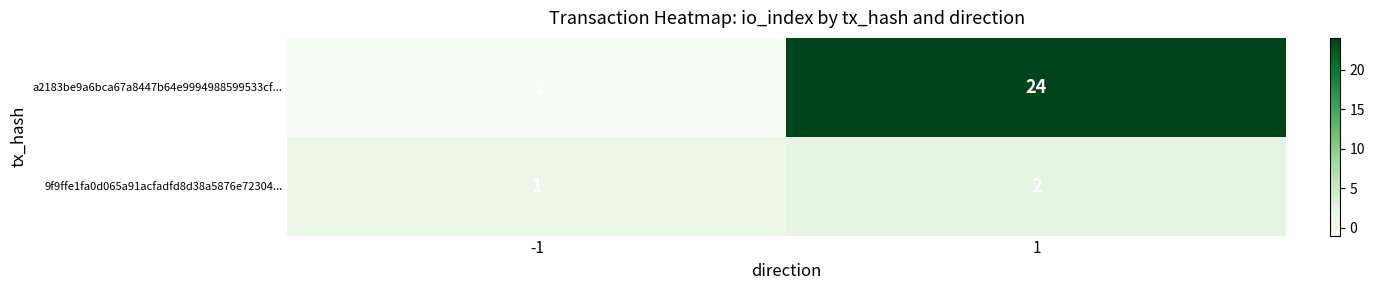

Rank the series by their average value, from lowest to highest.

9f9ffe1fa0d065a91acfadfd8d38a5876e72304..., a2183be9a6bca67a8447b64e9994988599533cf...